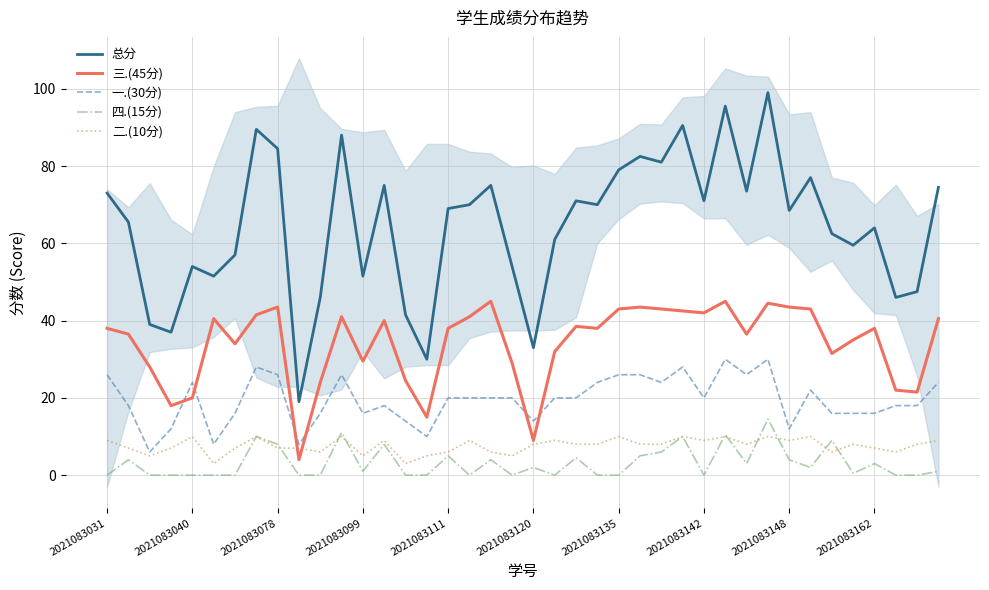

The 总分 series shows 123.0 at 2021083135. True or false?

False